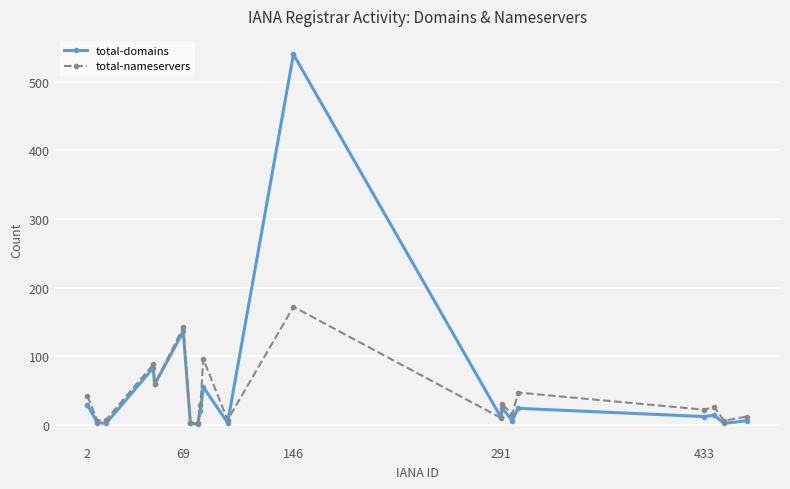

List the series in order of their peak value, lowest first.

total-nameservers, total-domains